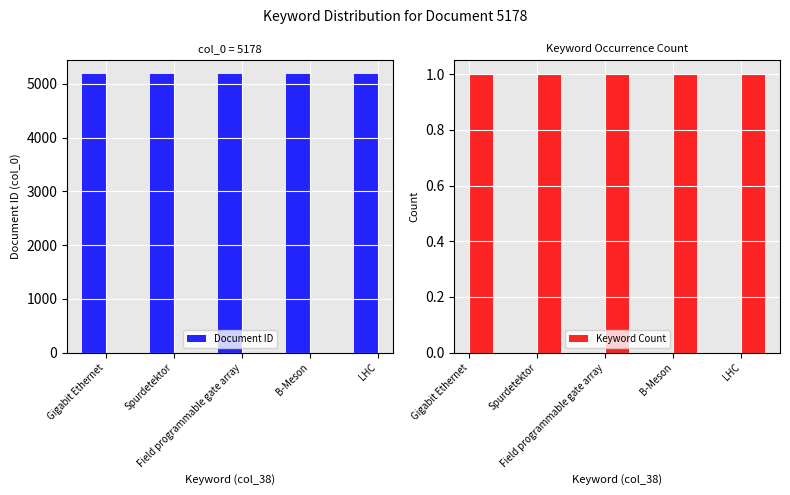

Does the chart contain any negative values?

No